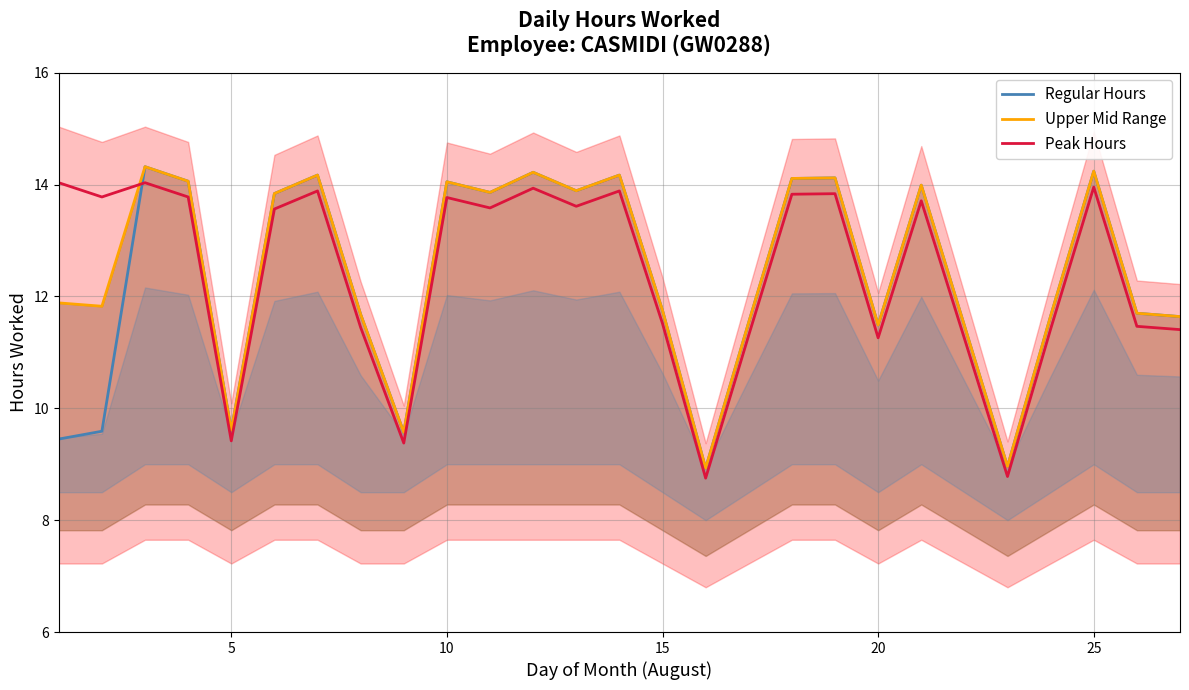

What is the lowest value of the Peak Hours series?

8.8